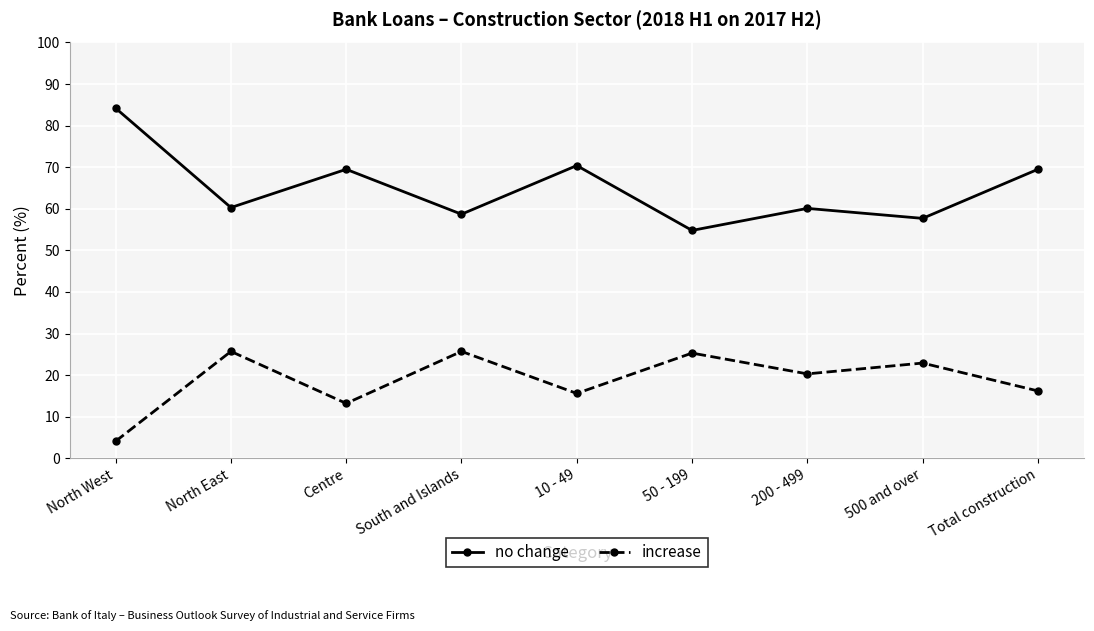

At which category does the chart reach its minimum across all series?

North West